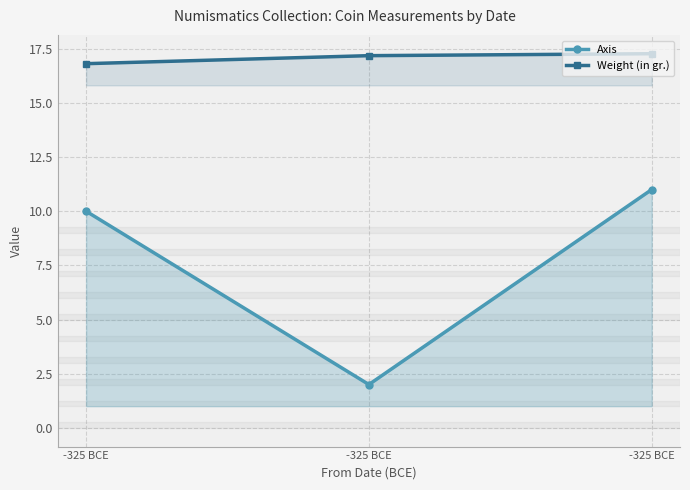

Reading left to right, what are all the values shown in this chart?

Axis: -325 BCE=10.0	-325 BCE=2.0	-325 BCE=11.0
Weight (in gr.): -325 BCE=16.8	-325 BCE=17.2	-325 BCE=17.3